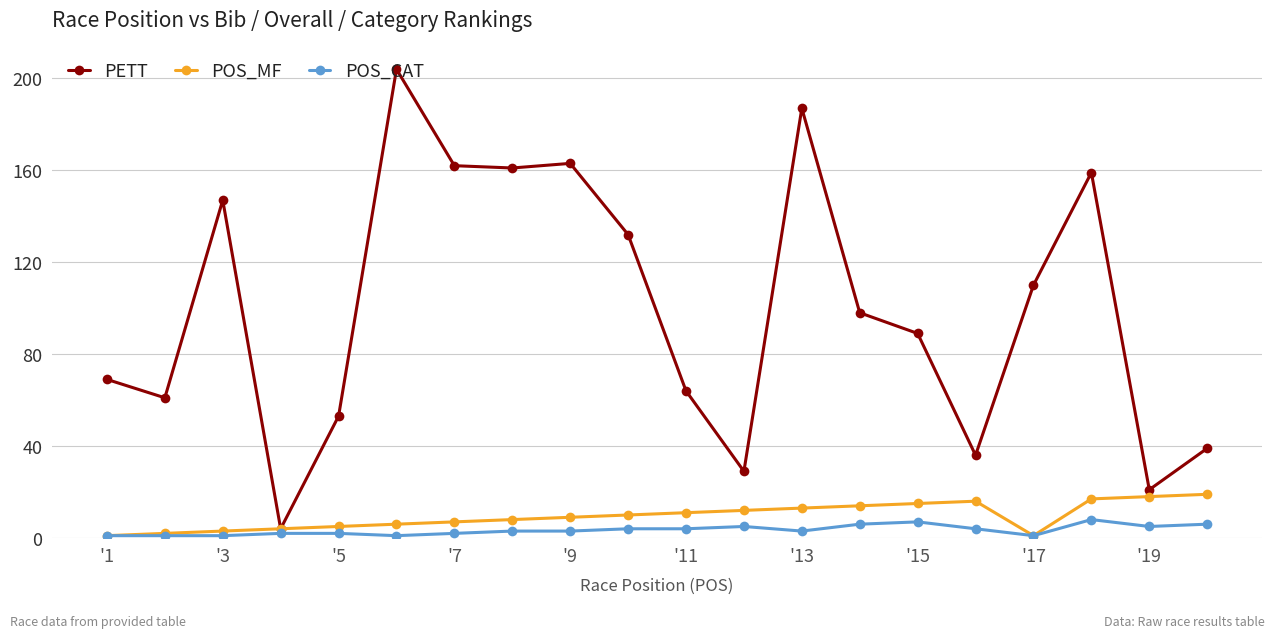

Does the chart have visible grid lines?

Yes